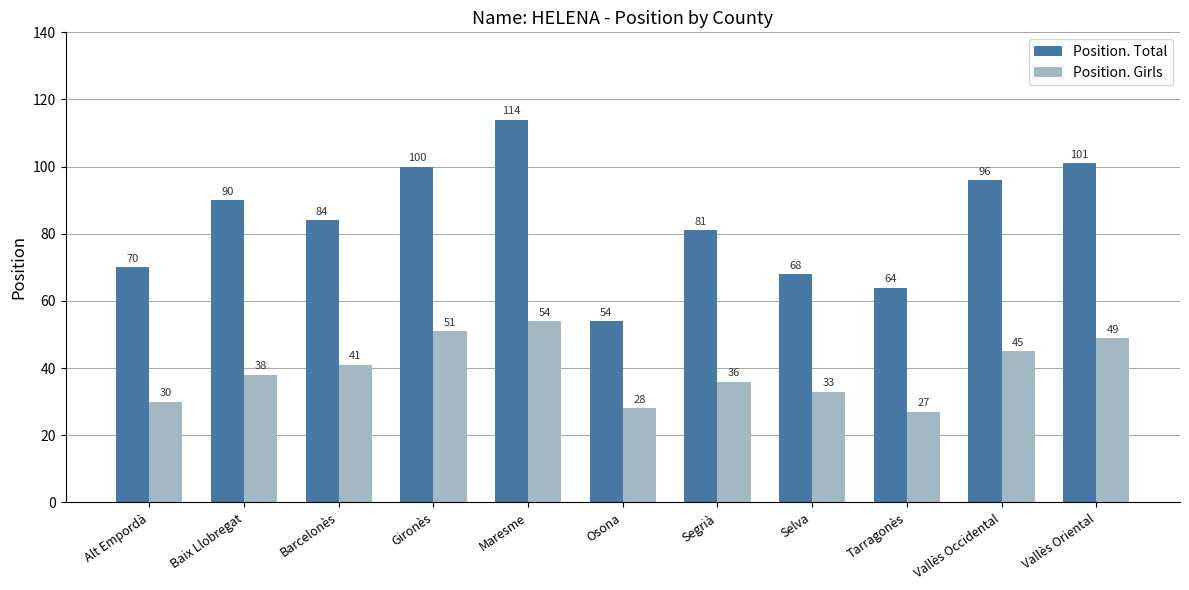

Reading left to right, what are all the values shown in this chart?

Position. Total: 70	90	84	100	114	54	81	68	64	96	101
Position. Girls: 30	38	41	51	54	28	36	33	27	45	49